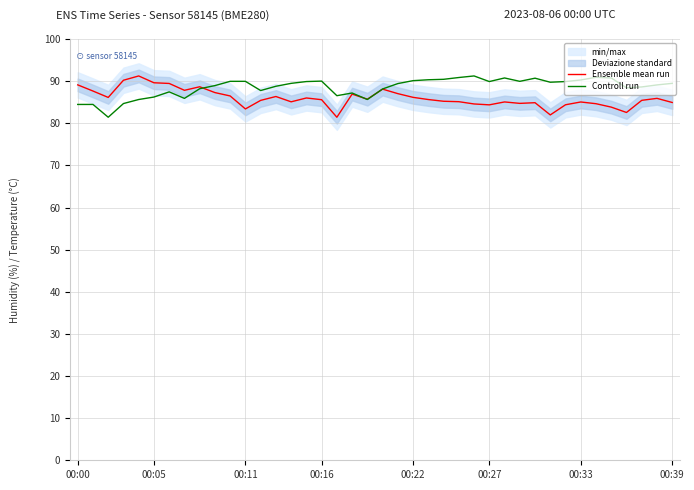

Rank the categories by Ensemble mean run value from lowest to highest.

17, 31, 36, 11, 35, 27, 32, 26, 34, 29, 30, 39, 33, 28, 14, 25, 24, 12, 37, 16, 23, 19, 38, 15, 00:11, 22, 13, 10, 18, 21, 9, 00:05, 00:39, 20, 8, 00:00, 00:33, 00:27, 00:16, 00:22